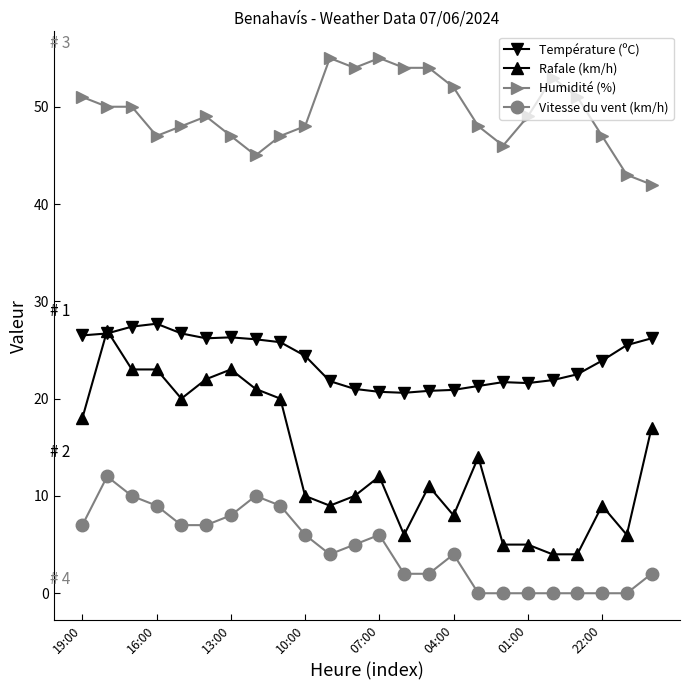

True or false: Vitesse du vent (km/h) and Humidité (%) intersect in this chart.

False